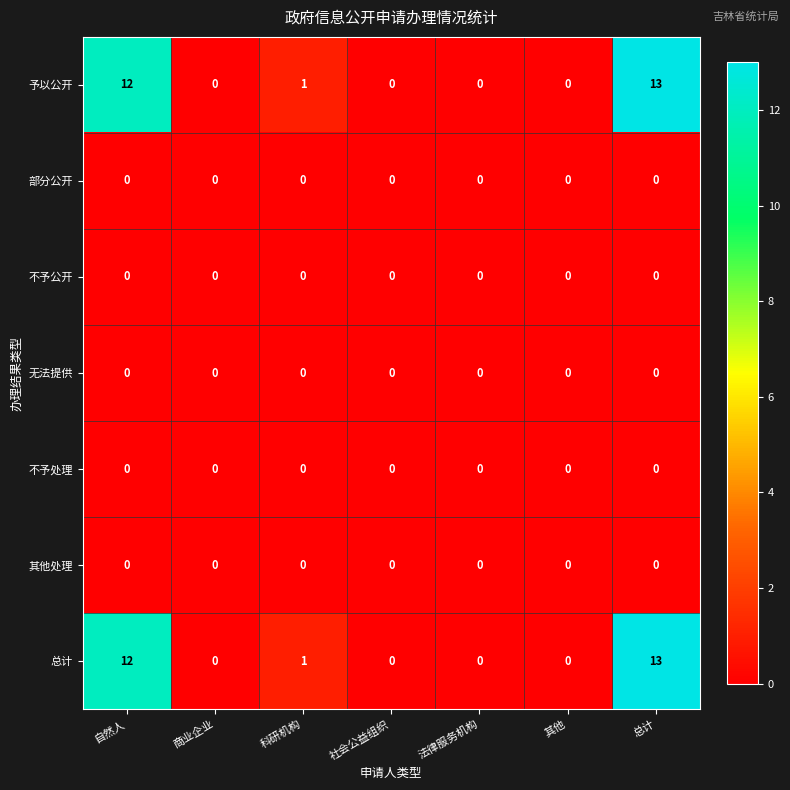

At which category is the sum across all series the highest?

总计